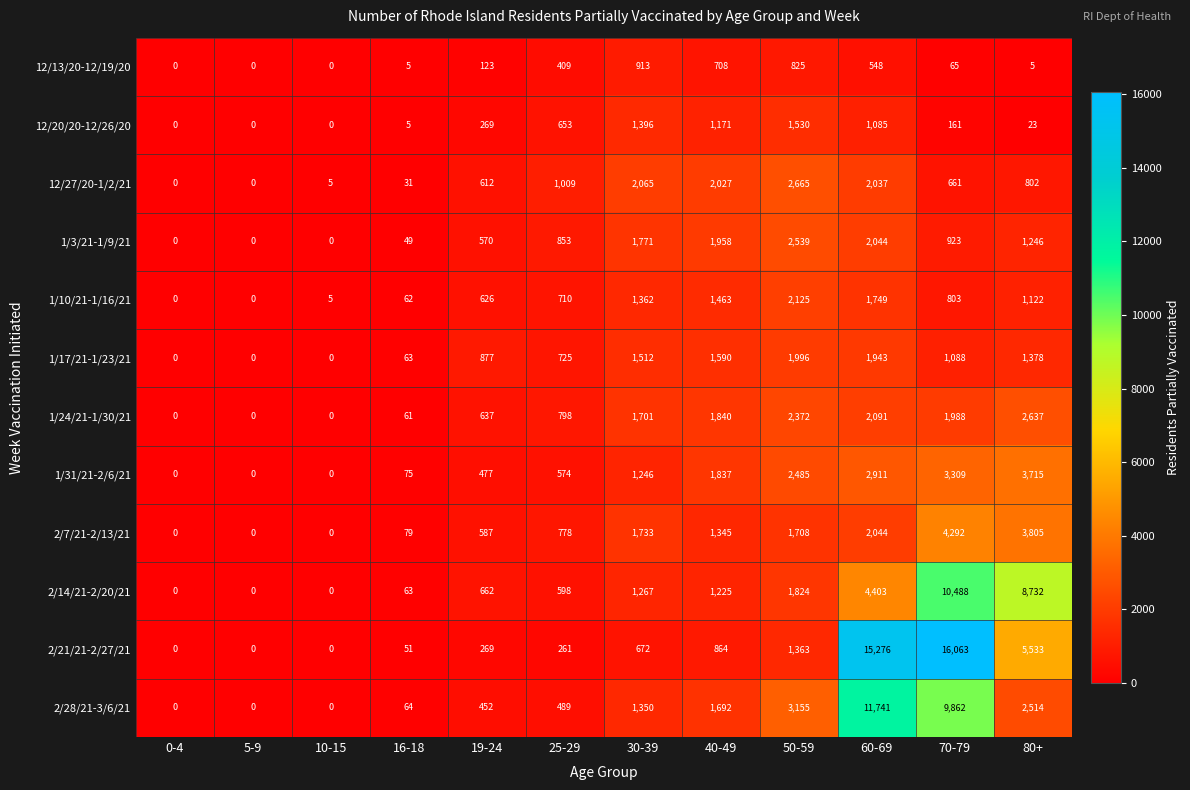

At how many categories does at least one series exceed 7438?

3